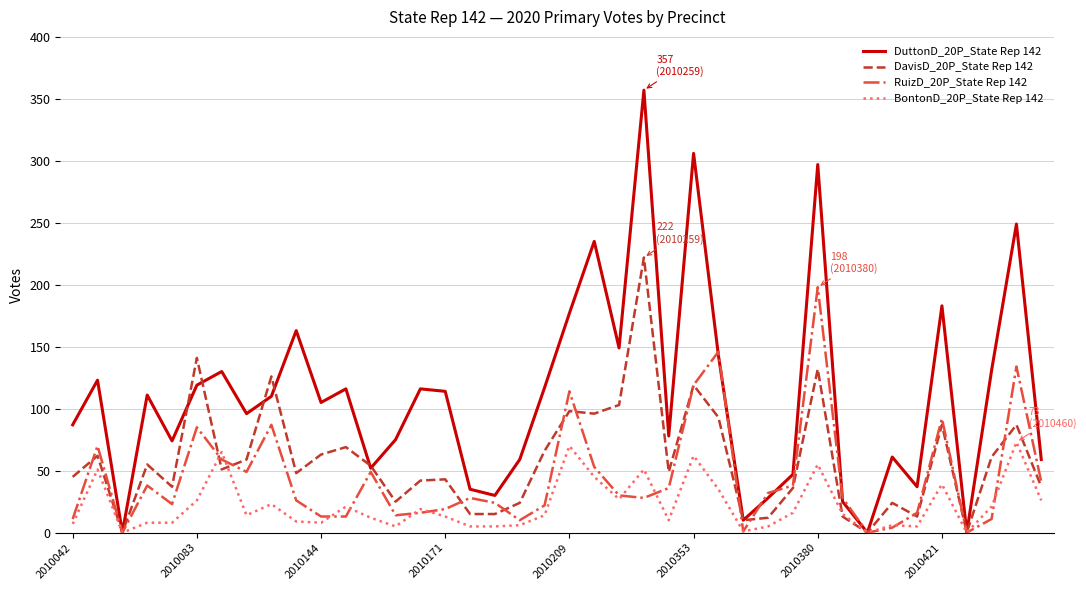

Which series has the largest total across all categories?

DuttonD_20P_State Rep 142